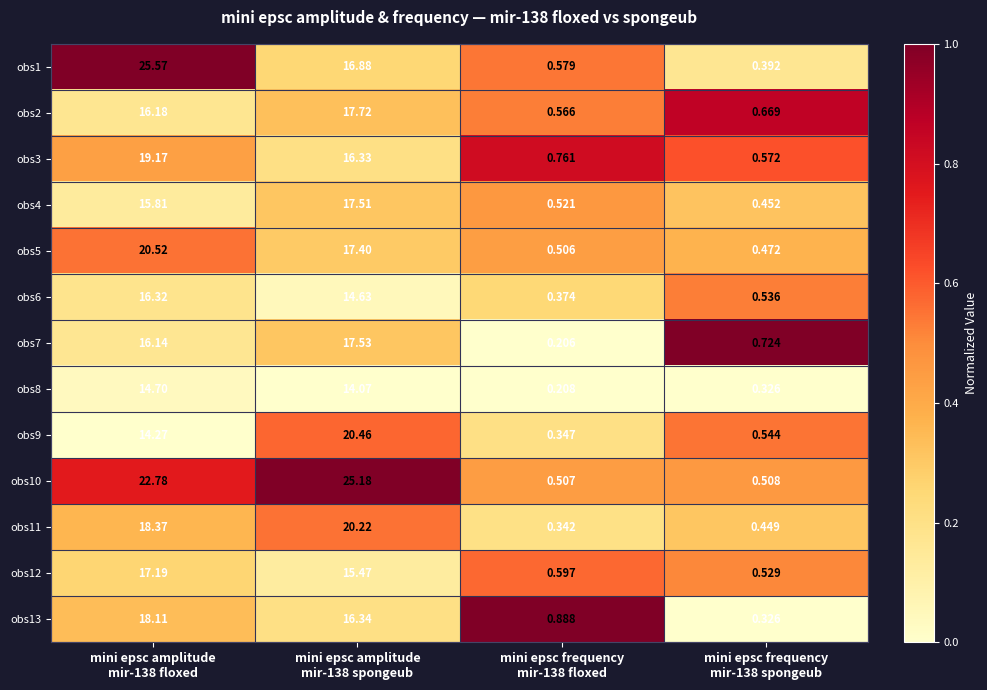

Count the number of data series in this chart.

13